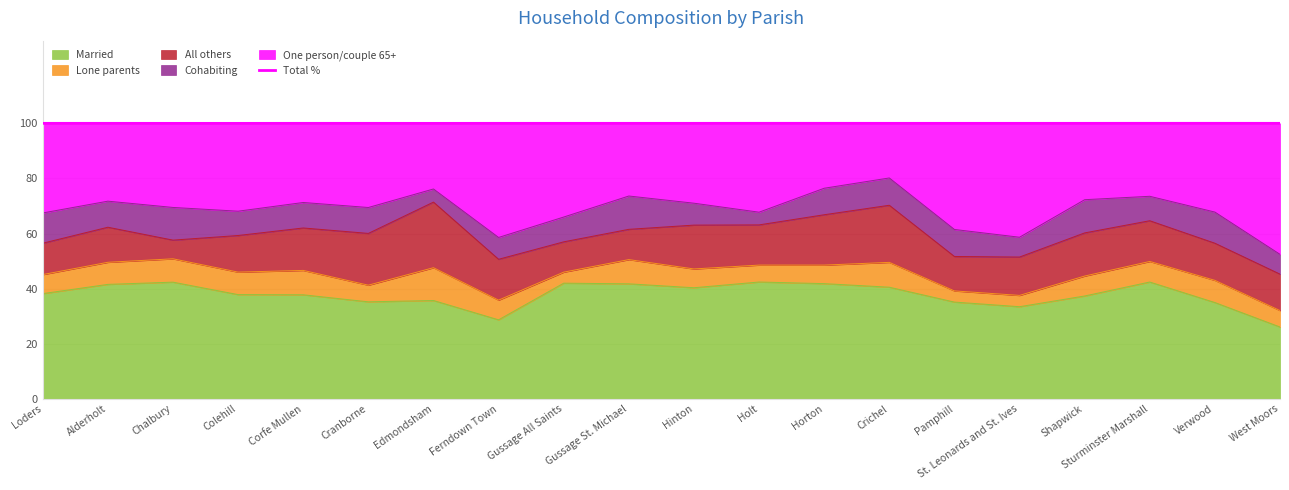

What is the ratio of the value at Colehill to the value at Hinton?

1.0